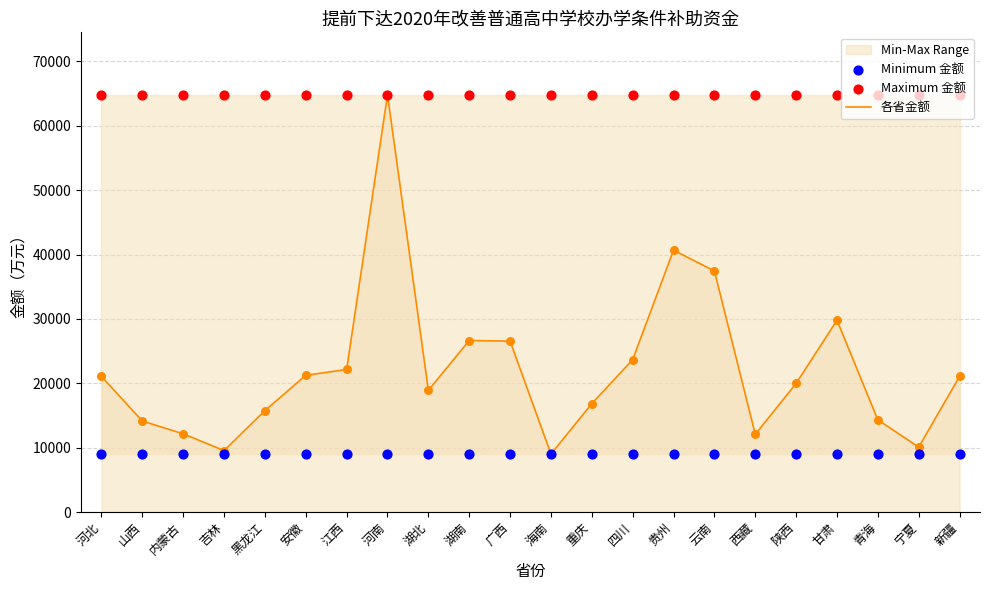

At how many categories does at least one series exceed 27128?

22